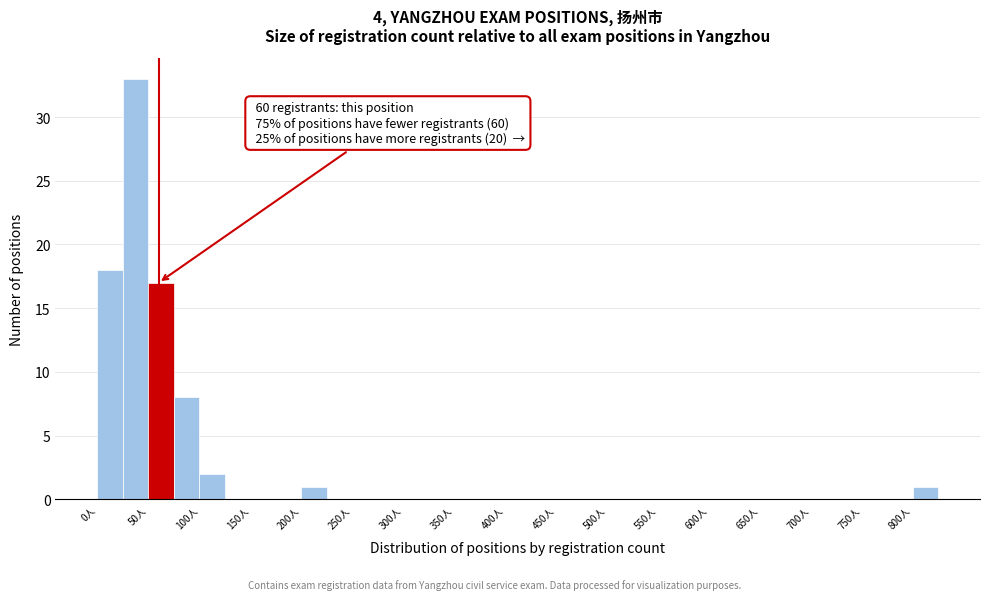

Which range on the x-axis has the tallest bar?

25 to 50